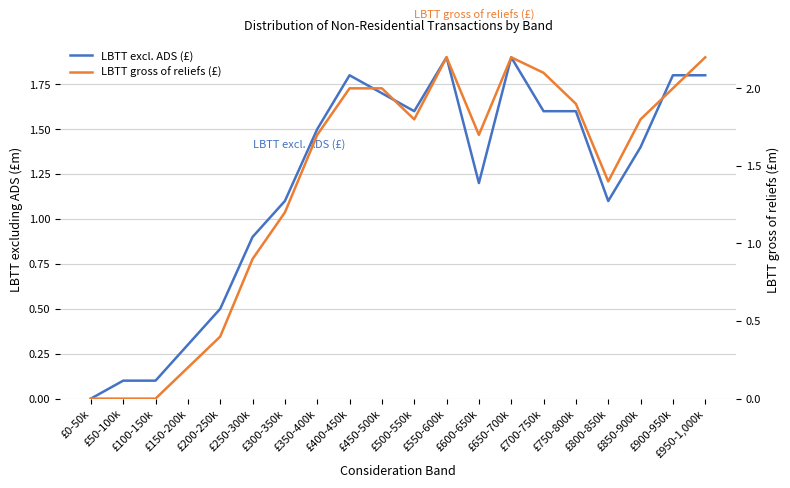

Is it true that LBTT gross of reliefs (£) equals 3.0 at £900-950k?

False